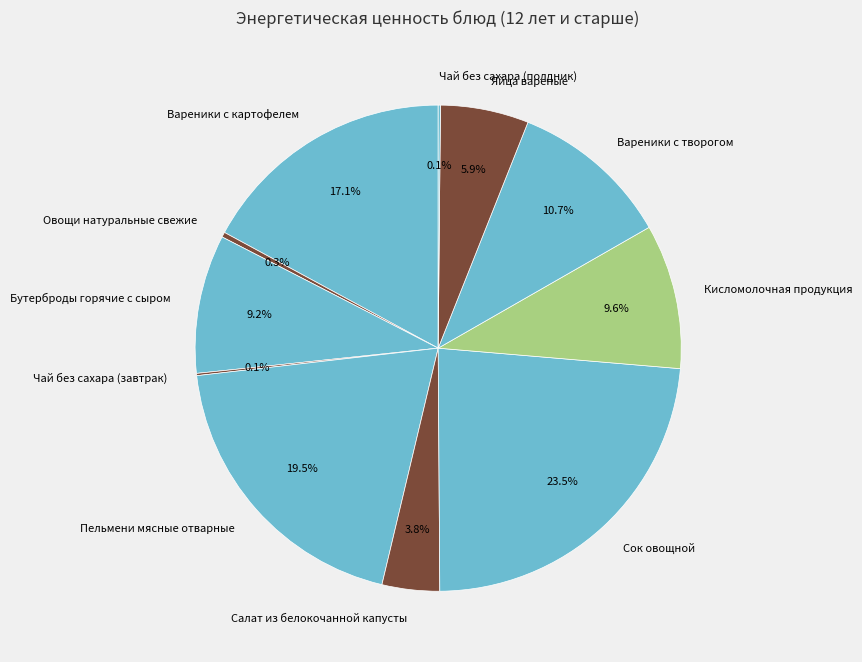

Between Вареники с картофелем and Пельмени мясные отварные, which is larger?

Пельмени мясные отварные